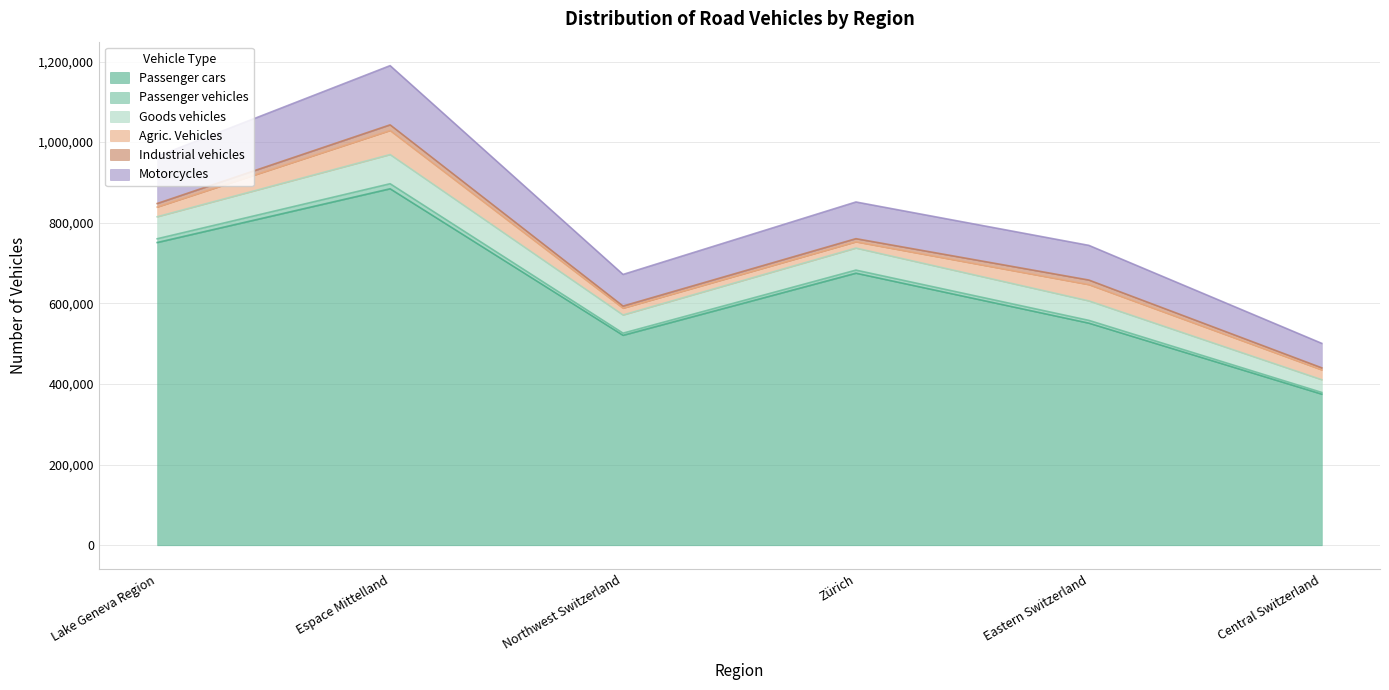

Which category has the lowest value in the Passenger cars series?

Central Switzerland